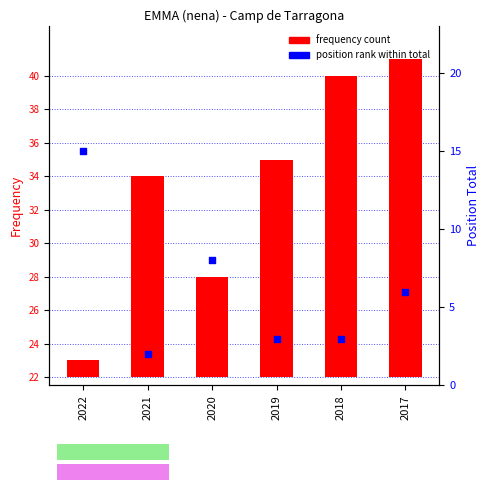

Which series has the widest spread of Y values?

frequency count